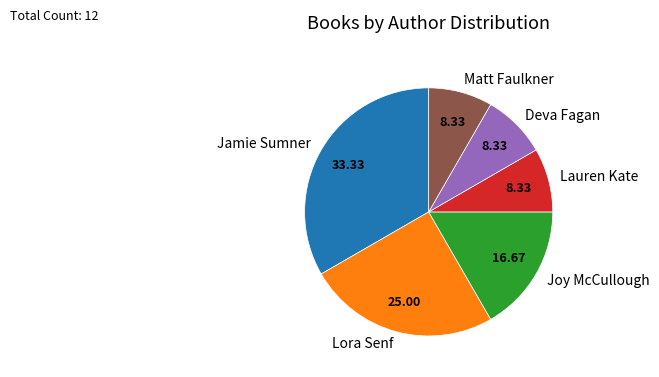

The Deva Fagan slice represents 14% of the pie. True or false?

False